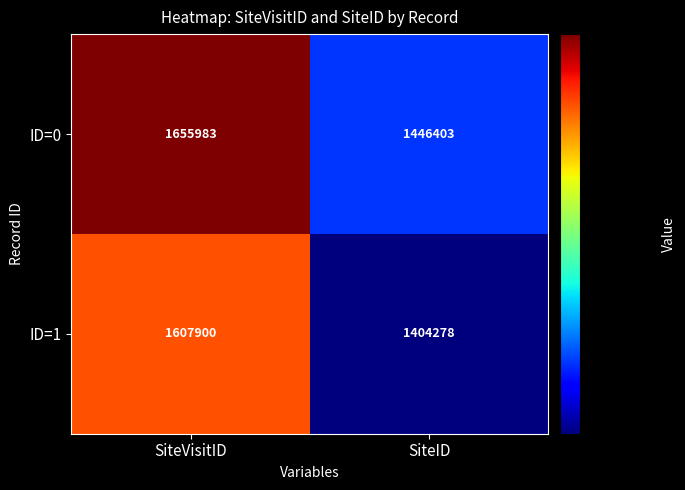

Is the value of ID=1 at SiteVisitID greater than the value of ID=0 at SiteID?

Yes